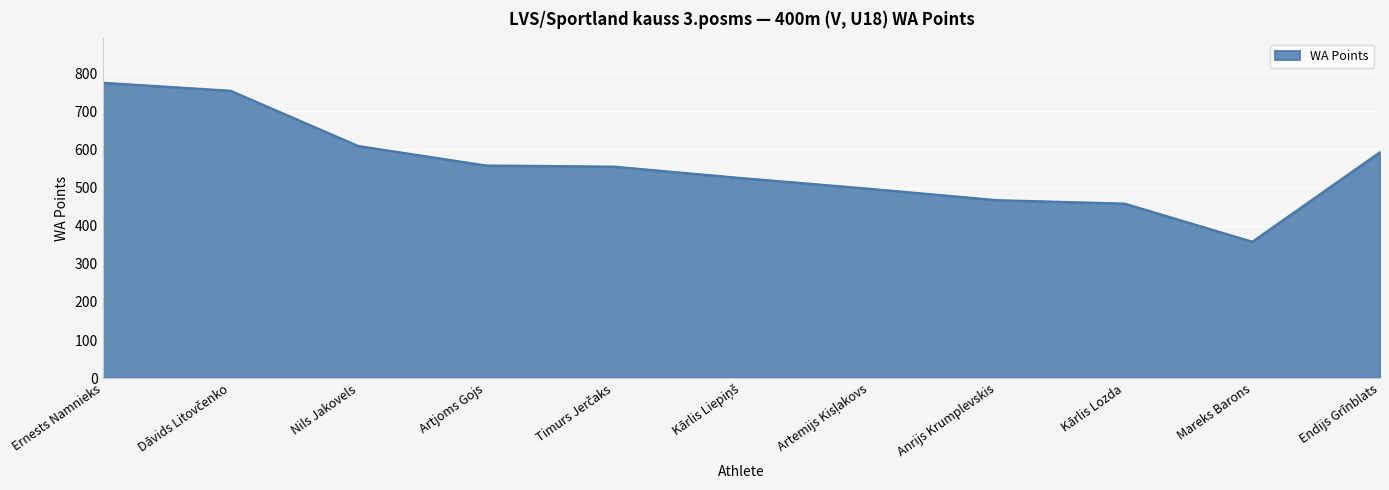

At which category does the chart reach its peak across all series?

Ernests Namnieks